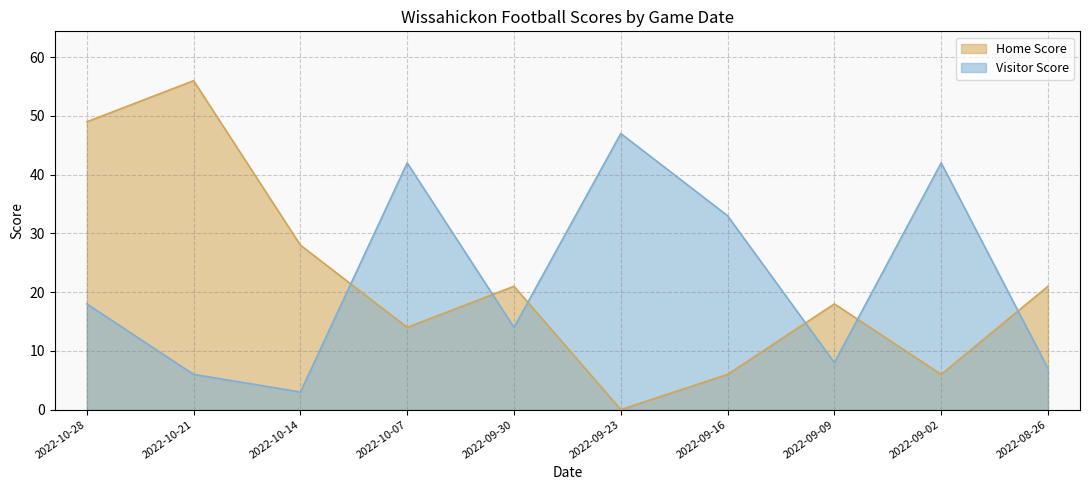

Reading left to right, transcribe all the data shown in this chart.

Home Score: 2022-10-28=49	2022-10-21=56	2022-10-14=28	2022-10-07=14	2022-09-30=21	2022-09-23=0	2022-09-16=6	2022-09-09=18	2022-09-02=6	2022-08-26=21
Visitor Score: 2022-10-28=18	2022-10-21=6	2022-10-14=3	2022-10-07=42	2022-09-30=14	2022-09-23=47	2022-09-16=33	2022-09-09=8	2022-09-02=42	2022-08-26=7